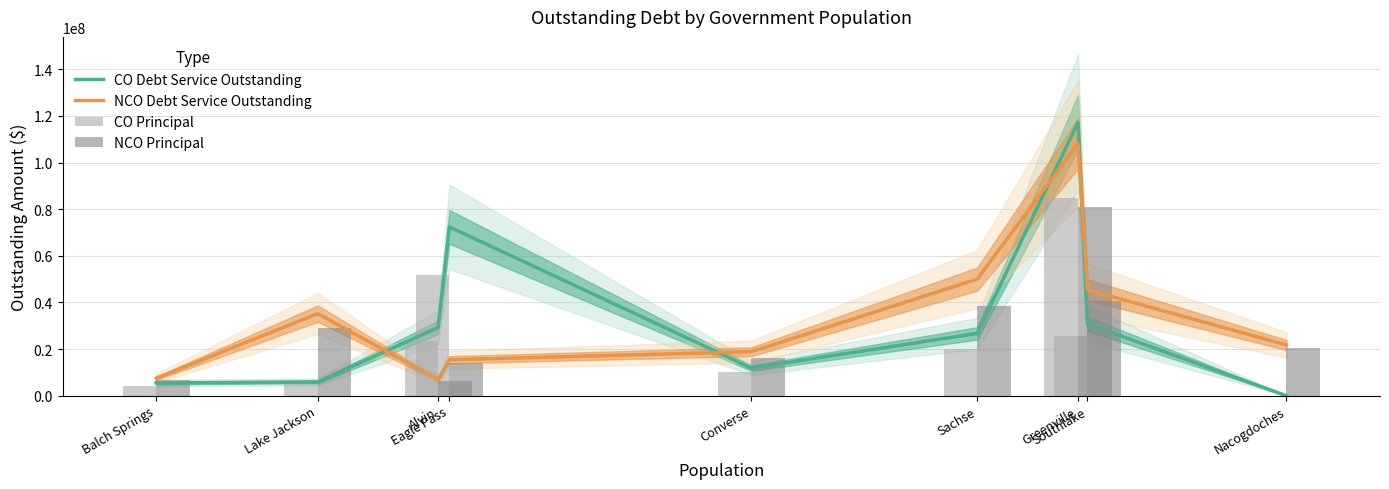

How many data points in NCO Debt Service Outstanding are less than 21780515?

4